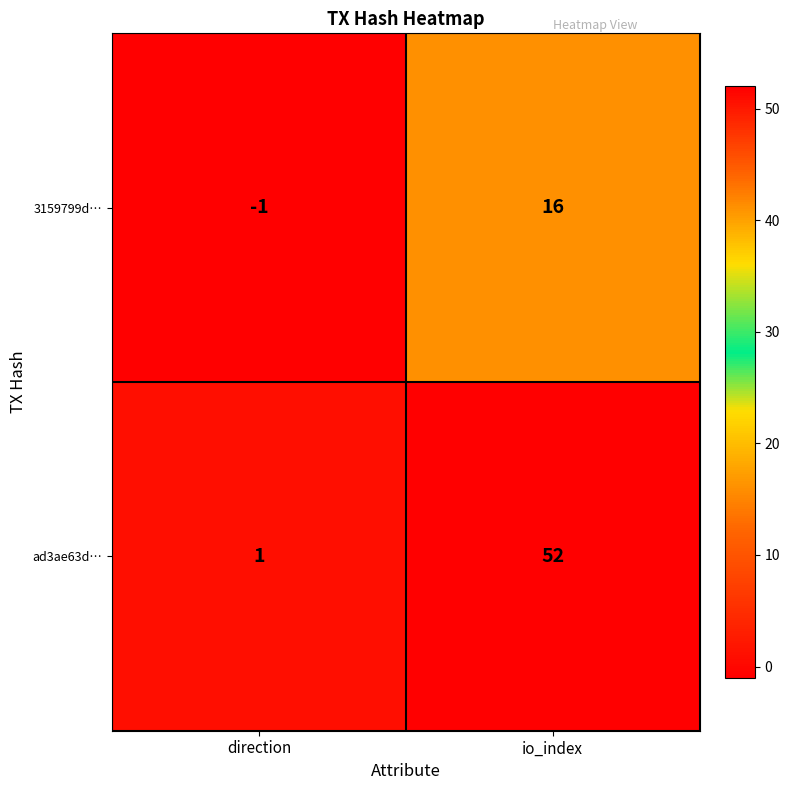

True or false: 3159799d… has a value of -1 at direction.

True